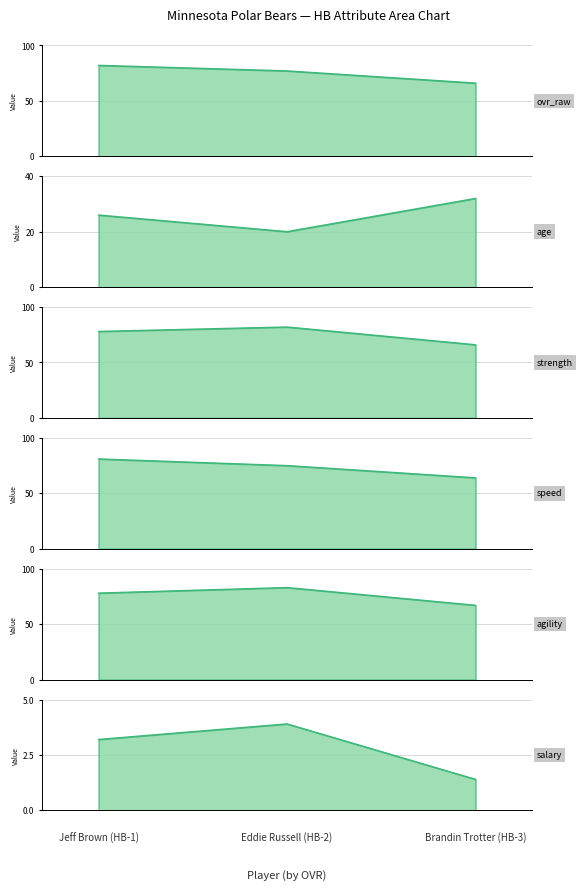

What is the label of the 1st point from the right?

2.0